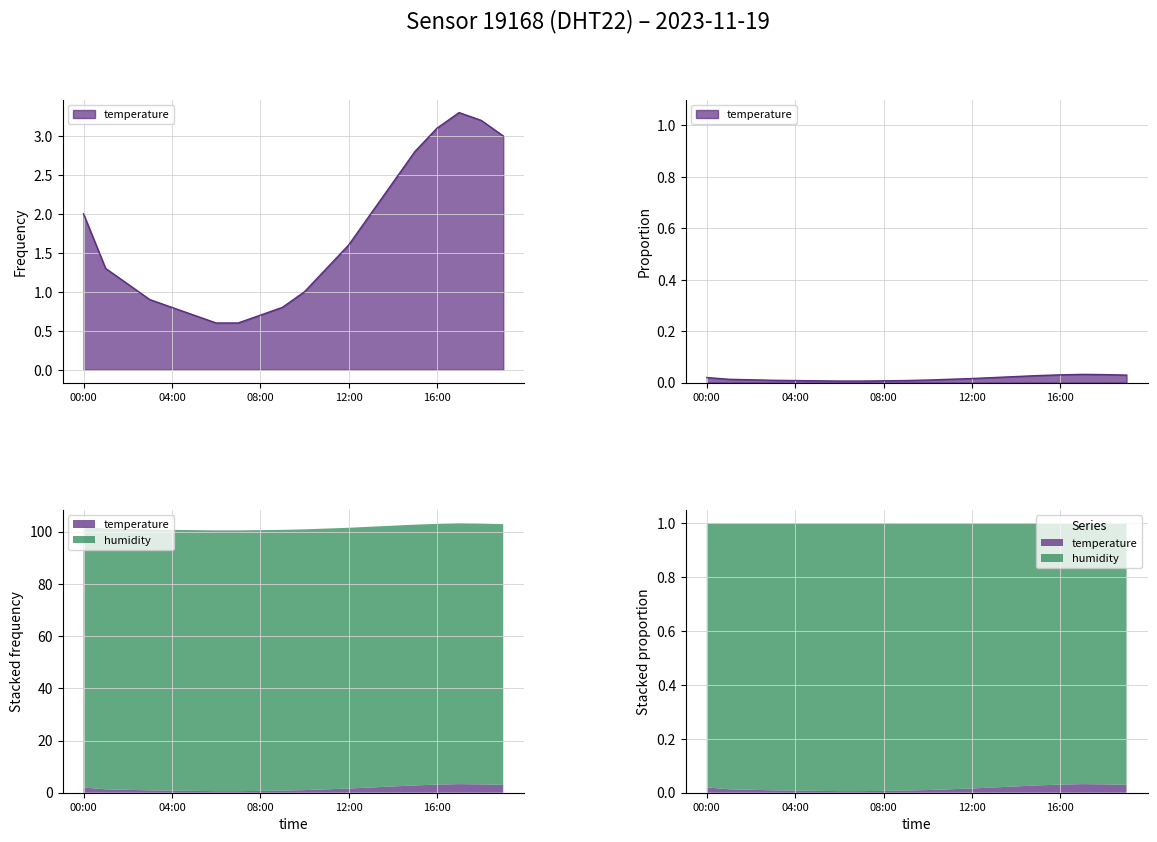

Reading left to right, what are all the values shown in this chart?

2.0	1.3	1.1	0.9	0.8	0.7	0.6	0.6	0.7	0.8	1.0	1.3	1.6	2.0	2.4	2.8	3.1	3.3	3.2	3.0